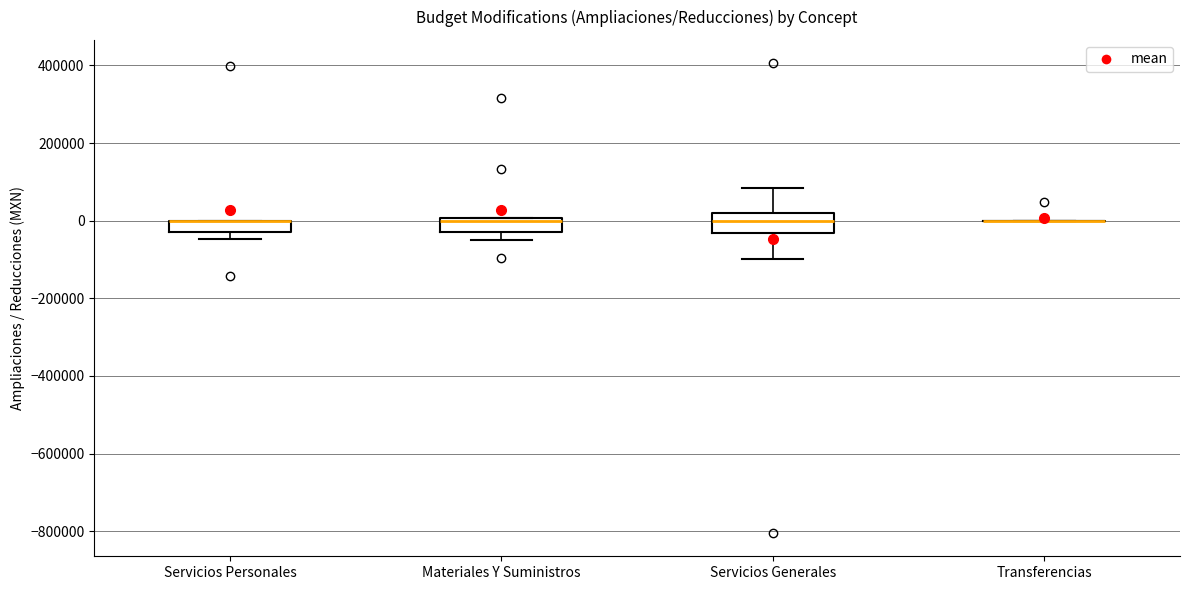

Reading left to right, read every box against the y-axis: the position of its median line, the range the box covers, and the ends of its whiskers. The values are not printed on the chart, so give them approximately, as read against the axis.

Servicios Personales: median 0 (drawn on the box's upper edge), box -40000 to 0, whiskers -40000 (below the box's lower edge) to 0
Materiales Y Suministros: median 0 (just below the box's upper edge), box -40000 to 0, whiskers -40000 (below the box's lower edge) to 0
Servicios Generales: median 0, box -40000 to 20000, whiskers -100000 to 80000
Transferencias: box collapsed to a line at 0, whiskers 0 to 0